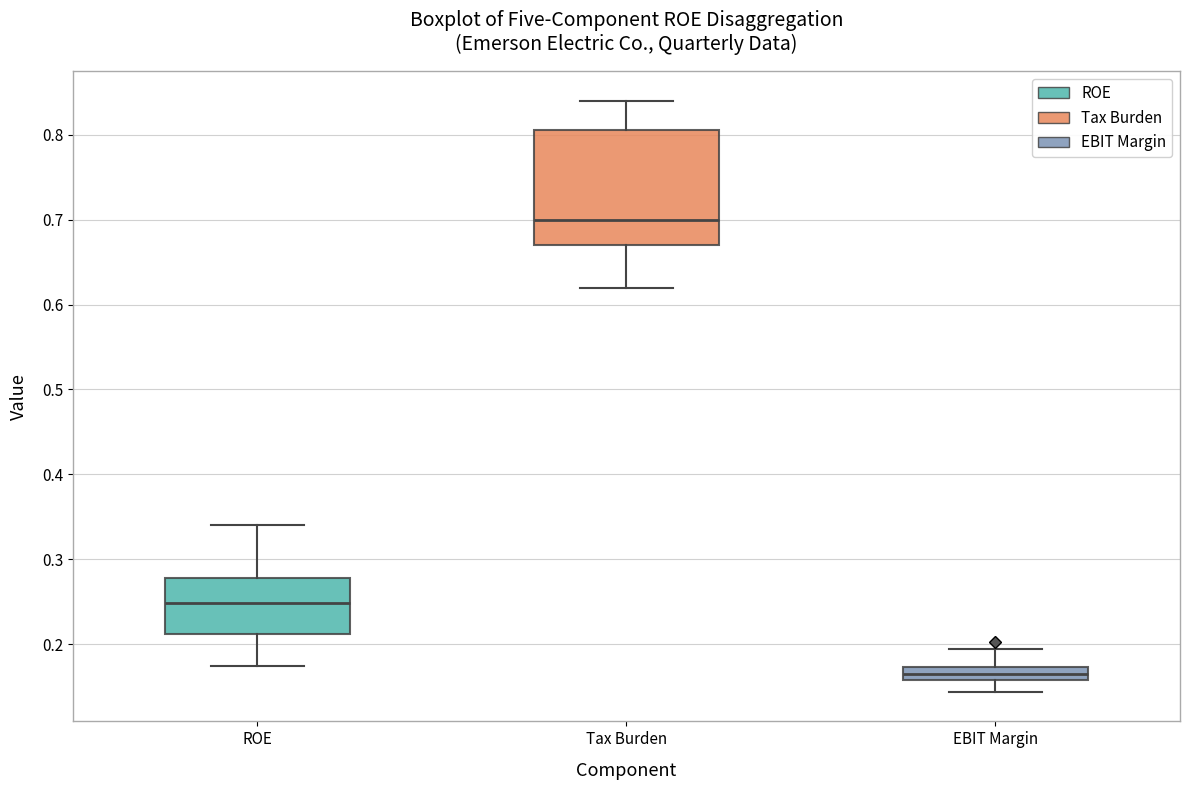

Which box is the tallest, from its lower edge to its upper edge?

Tax Burden